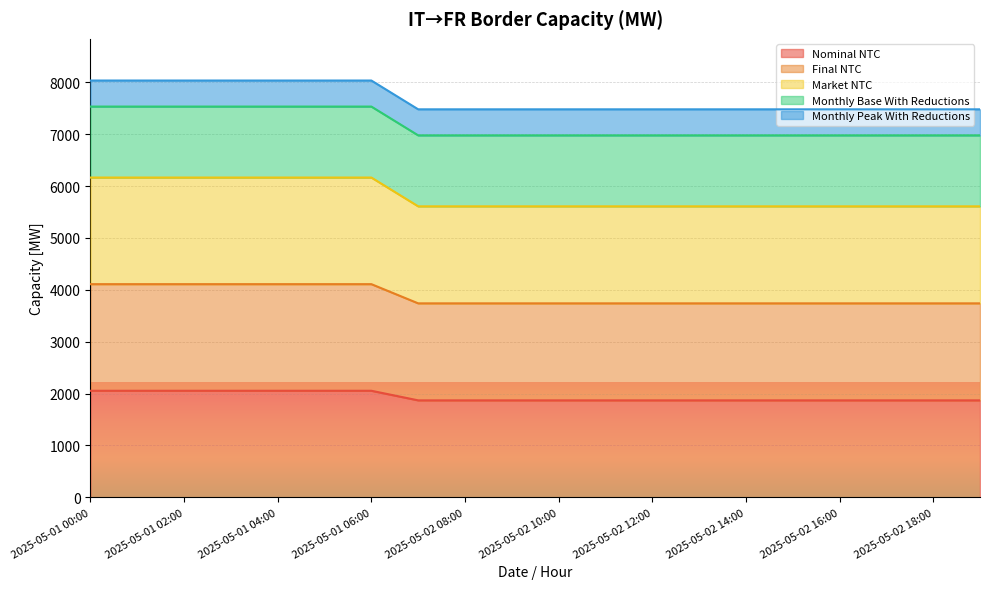

Which series changed the most between 2025-05-01 02:00 and 2025-05-01 04:00?

Nominal NTC